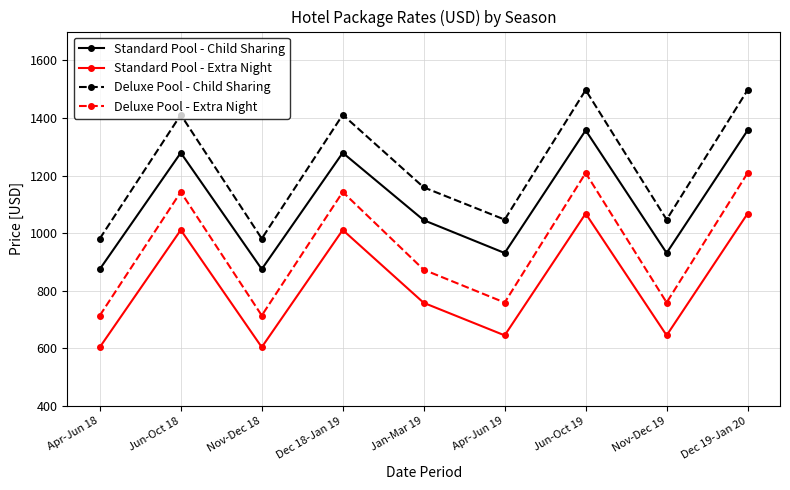

True or false: Deluxe Pool - Child Sharing and Deluxe Pool - Extra Night cross at least once.

False